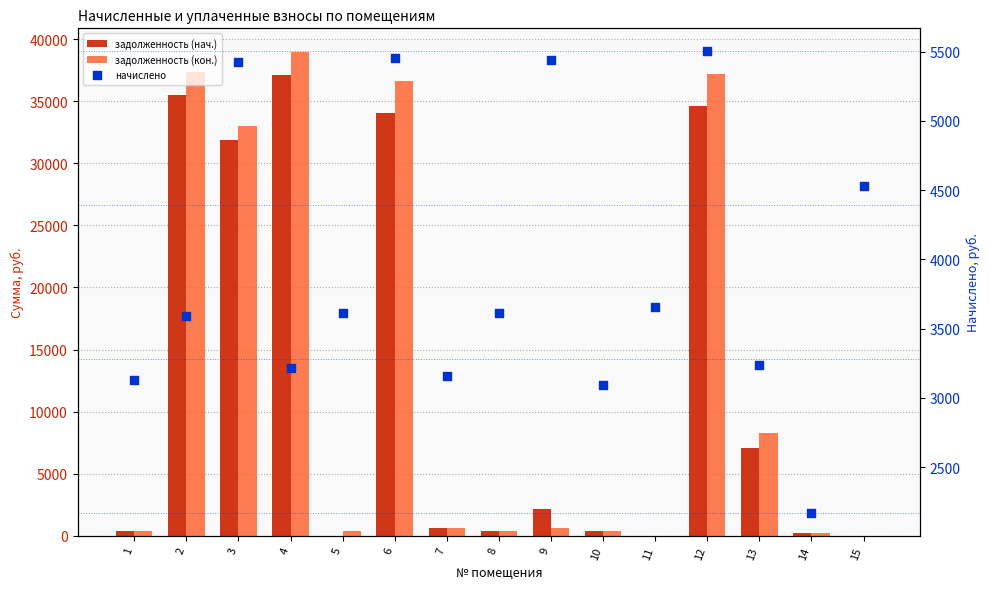

At which category is the sum across all series the highest?

4